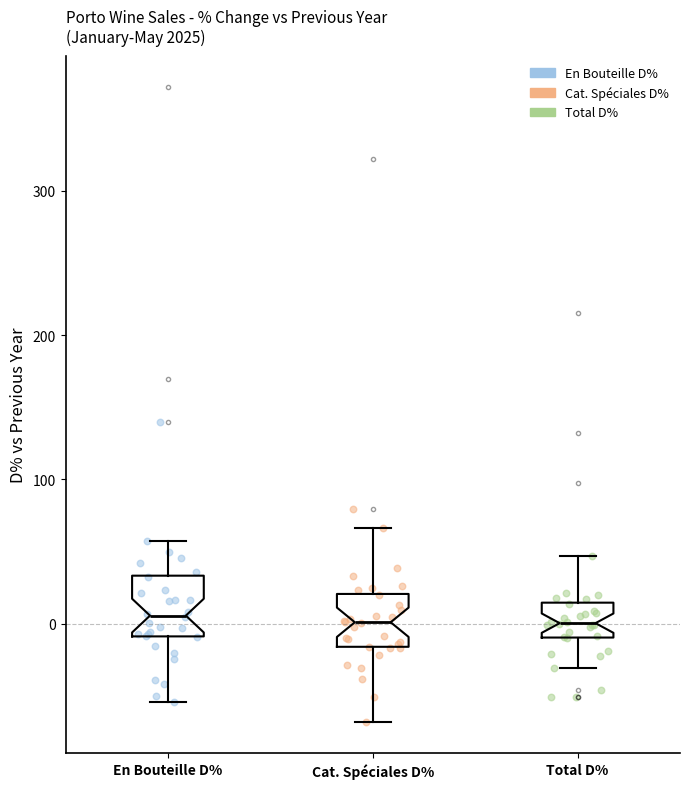

Where does the median line of the box for En Bouteille D% sit on the y-axis? The values are not printed on the chart, so give them approximately, as read against the axis.

10